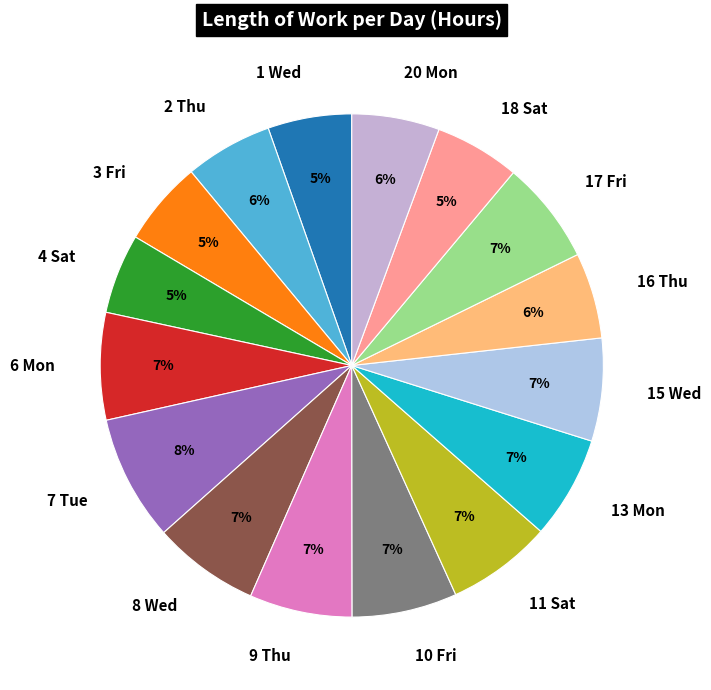

Between 2 Thu and 9 Thu, which is larger?

9 Thu